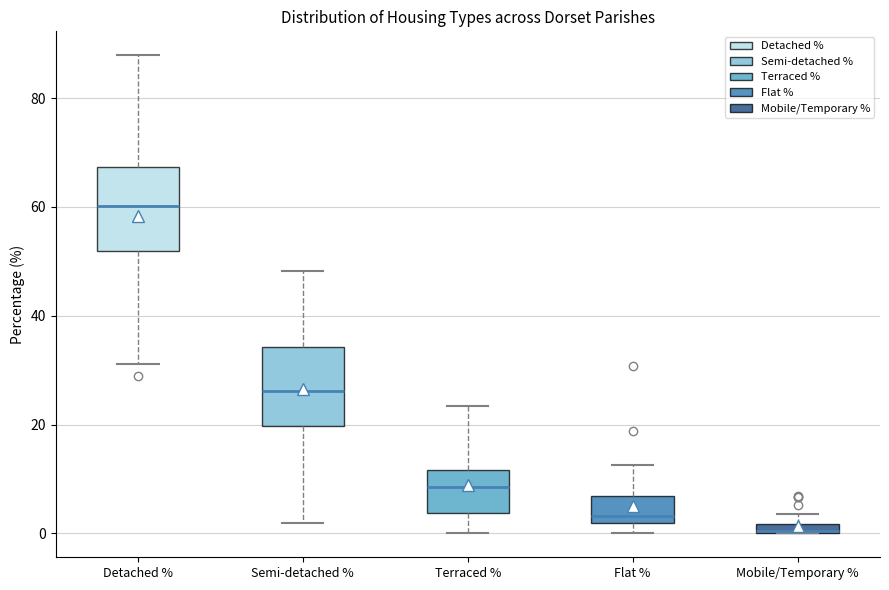

Where does the upper whisker of the box for Terraced % end on the y-axis? The values are not printed on the chart, so give them approximately, as read against the axis.

24